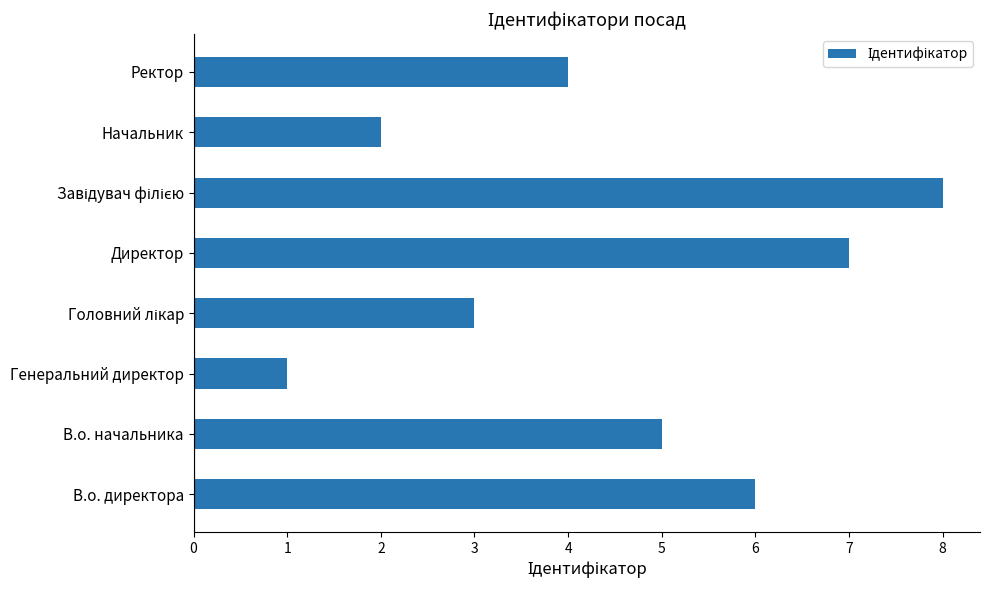

Where is the data nearest to the value 4?

Ректор